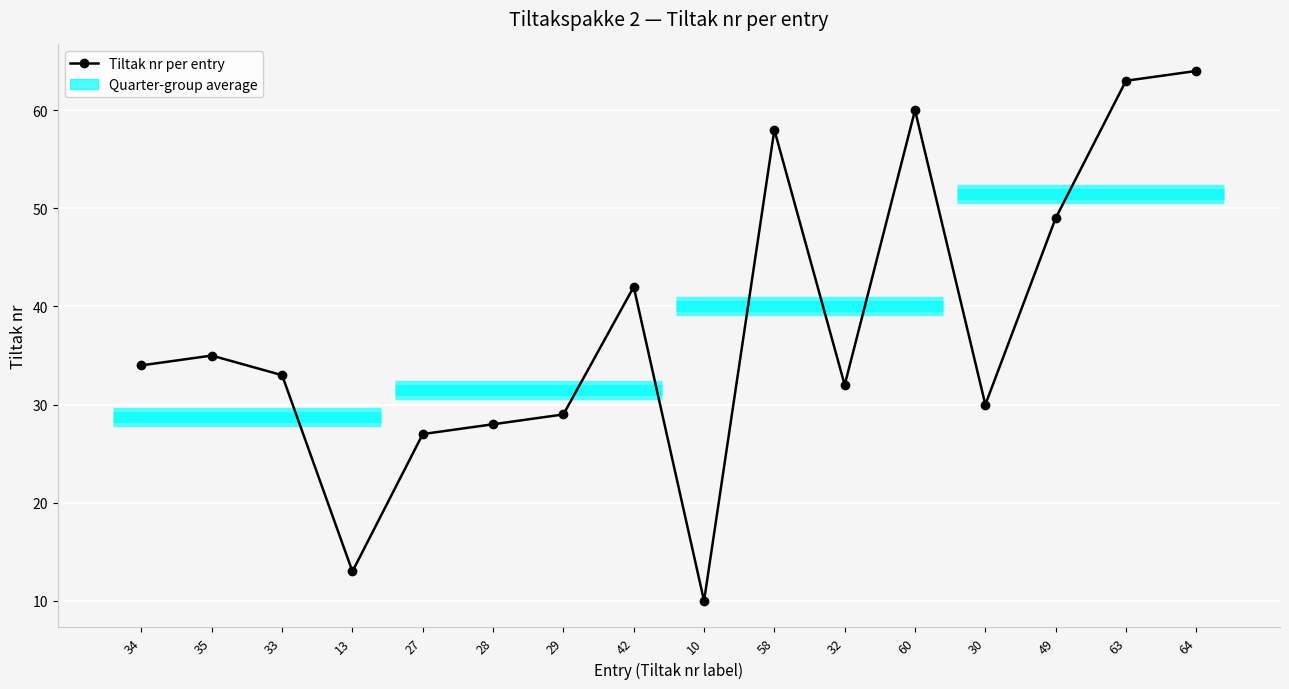

Between 35 and 63, which is larger?

63